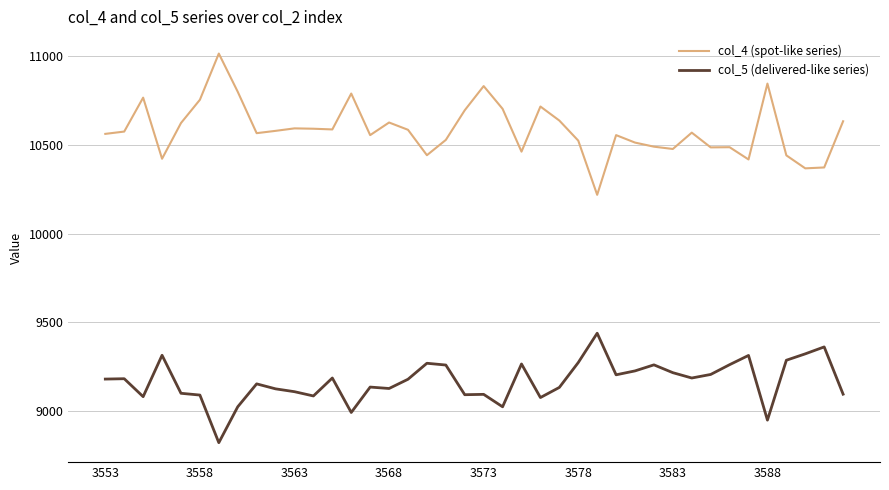

Which series has the largest total across all categories?

col_4 (spot-like series)